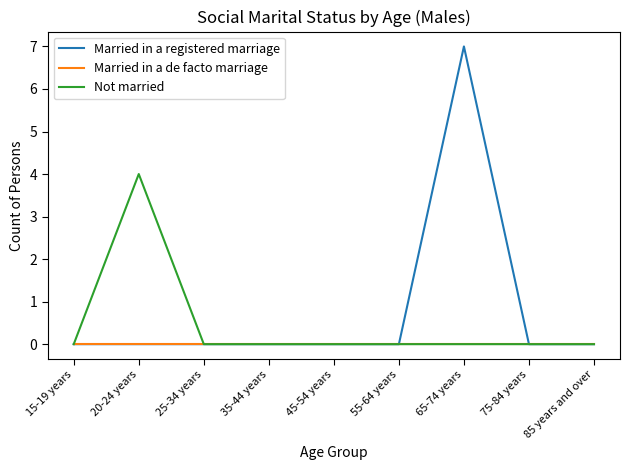

Does the chart display data point markers on the line(s)?

No